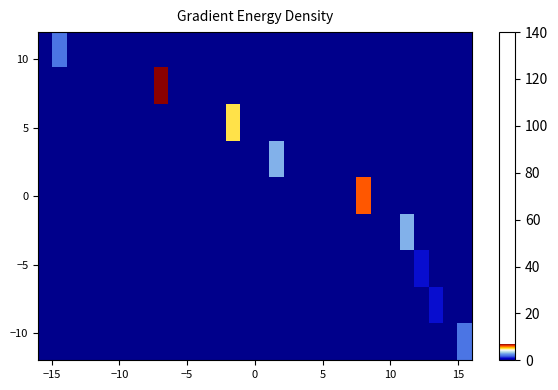

How many series are shown in this chart?

9